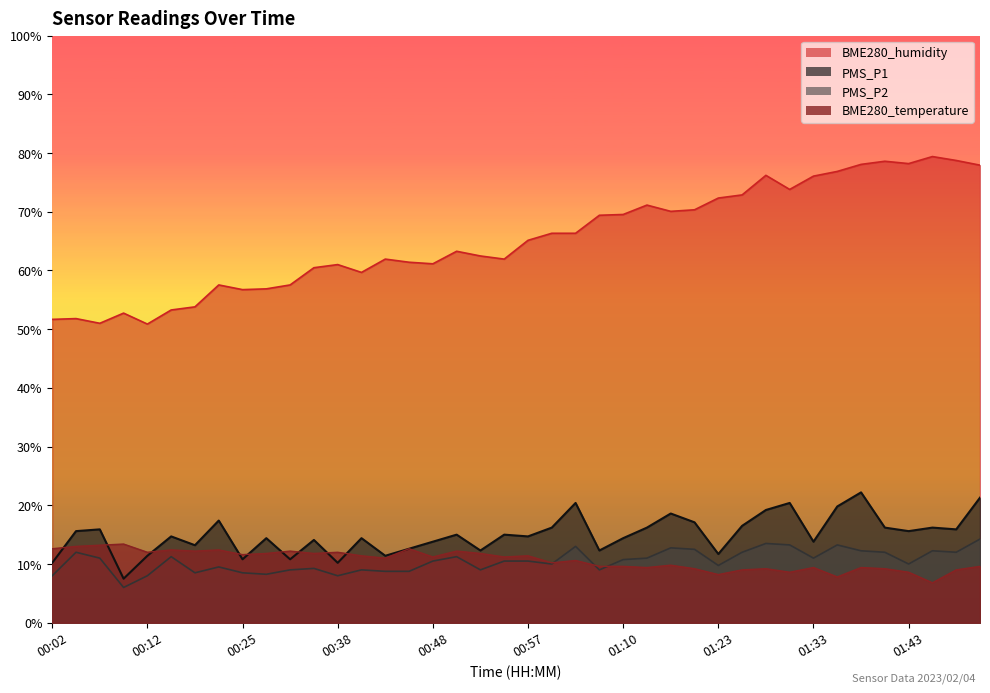

Between 00:02 and 01:28, which is larger?

01:28